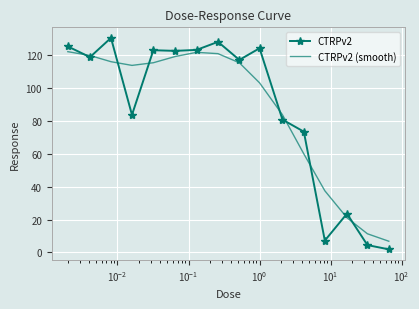

Rank the series by their maximum value, from highest to lowest.

CTRPv2, CTRPv2 (smooth)